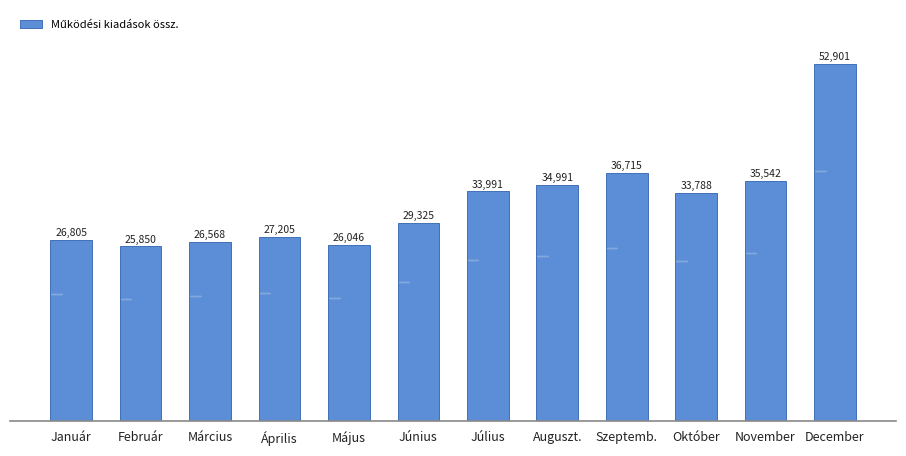

How many values are below 33788?

6